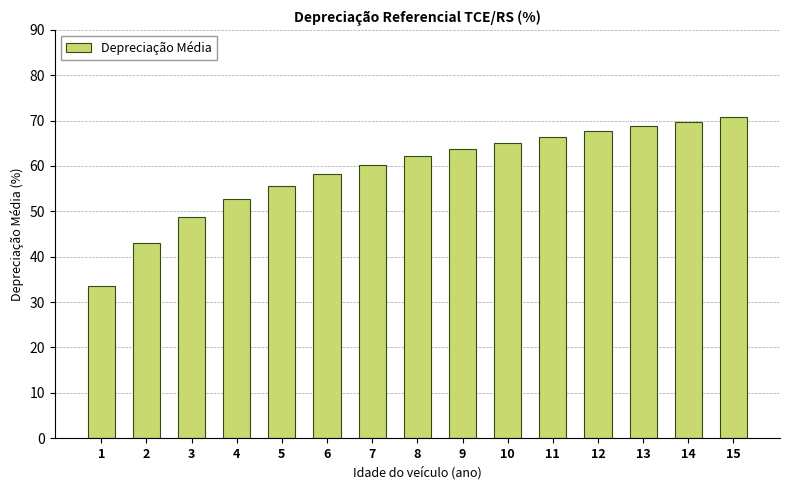

Does the chart contain any negative values?

No